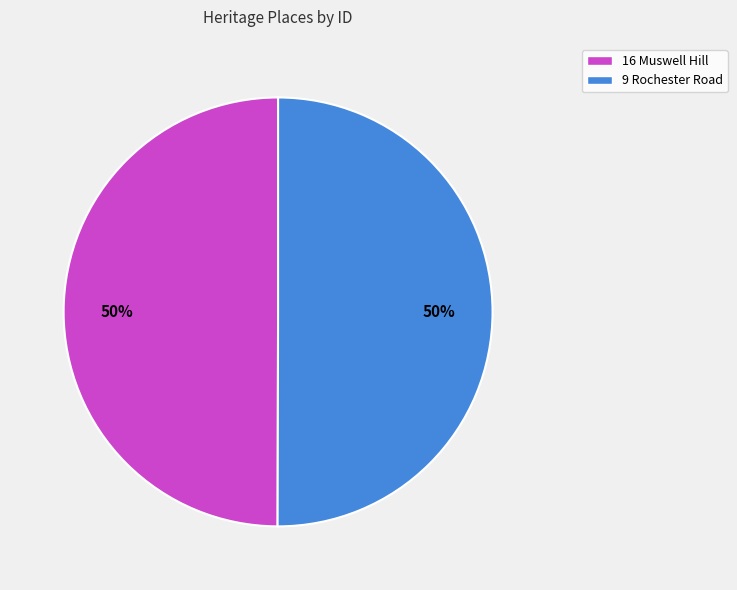

What is the ratio of the value at 9 Rochester Road to the value at 16 Muswell Hill?

1.0